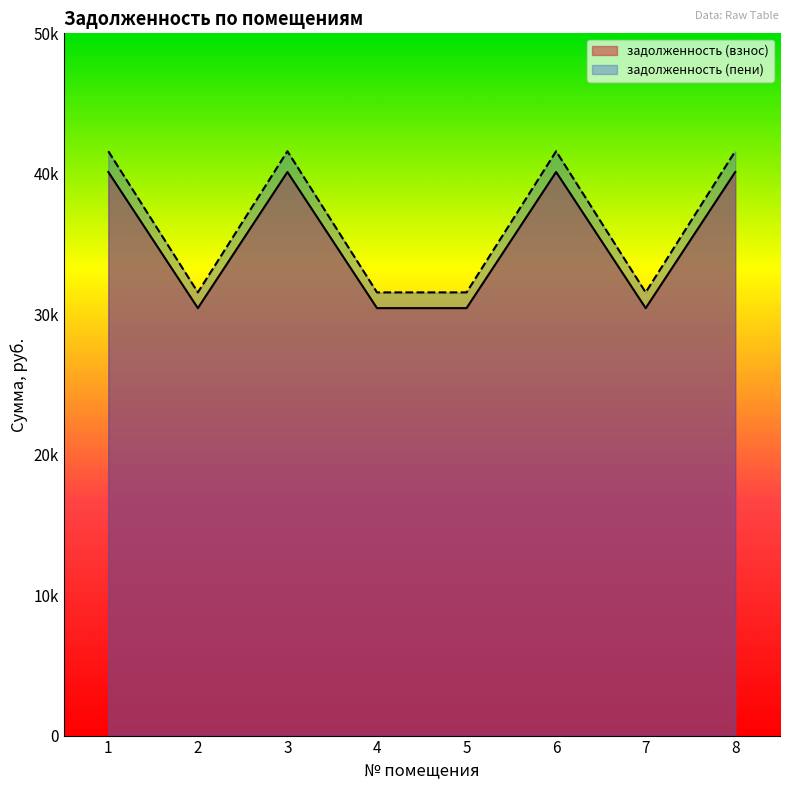

Which series changed the most between 2 and 5?

задолженность (взнос)